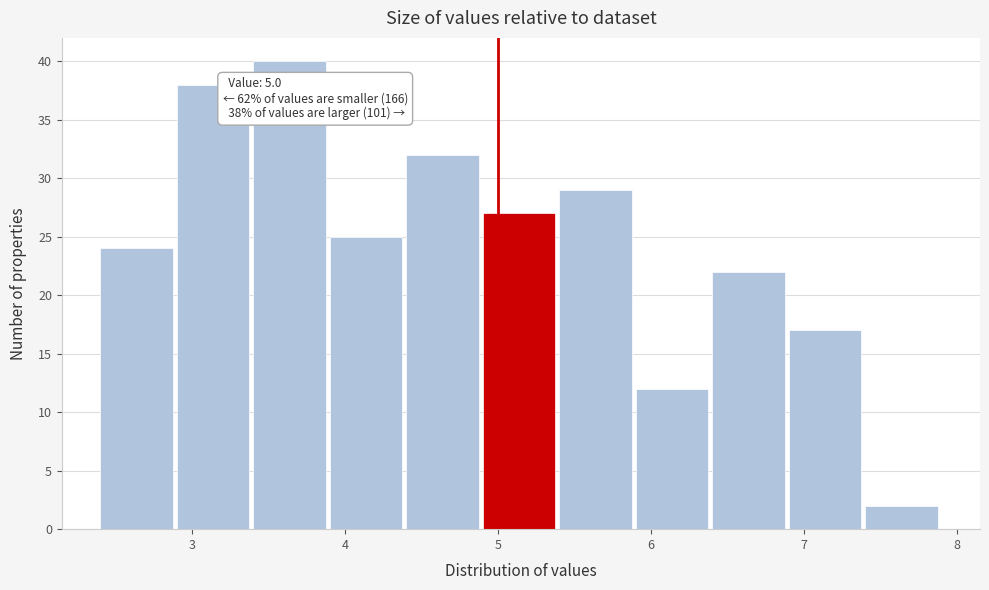

Over which range of the x-axis is the bar tallest?

3.4 to 3.9